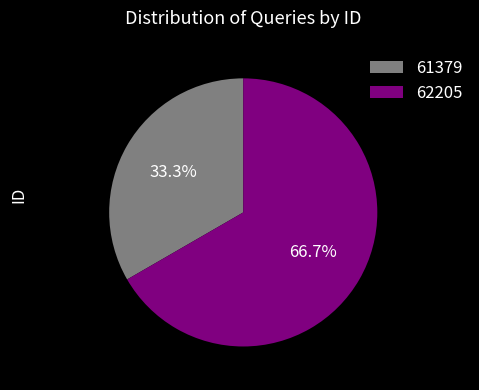

Approximately how many times larger is the value at 61379 compared to 62205?

0.5